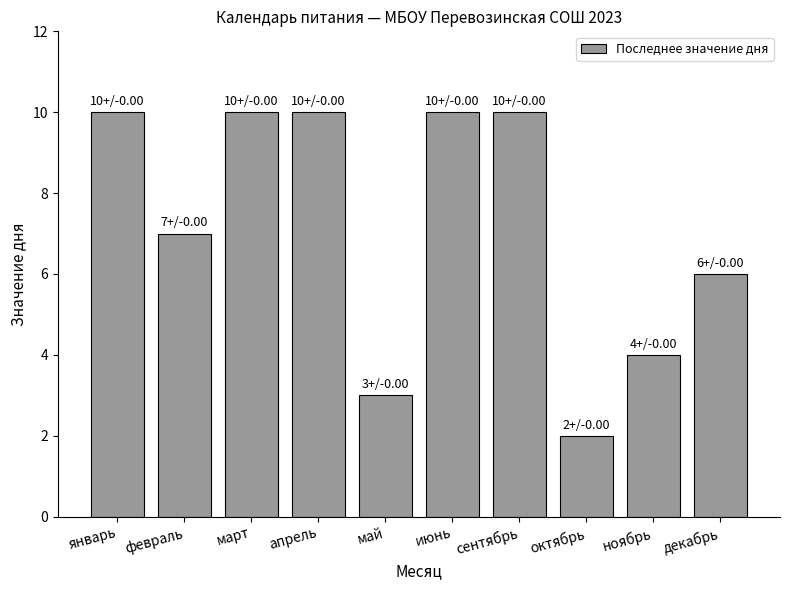

Reading left to right, extract all data points from this chart.

январь=10	февраль=7	март=10	апрель=10	май=3	июнь=10	сентябрь=10	октябрь=2	ноябрь=4	декабрь=6